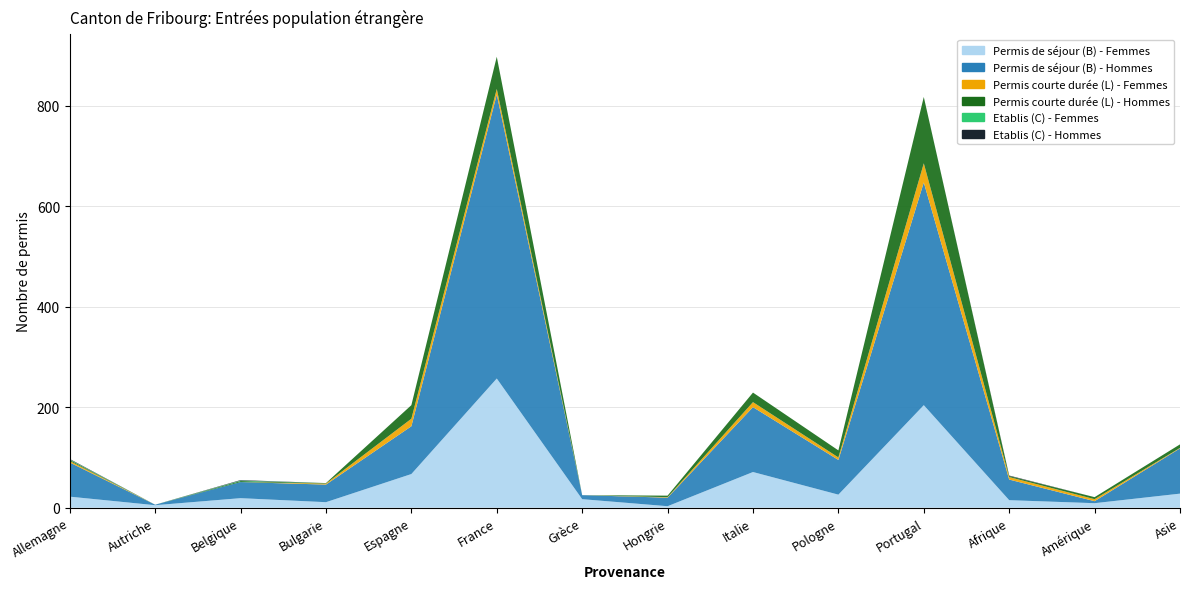

Reading left to right, transcribe all the data shown in this chart.

Permis de séjour (B) - Femmes: 22	5	19	11	67	257	17	3	71	26	204	15	9	28
Permis de séjour (B) - Hommes: 68	1	32	35	95	565	8	17	129	69	443	41	4	90
Permis courte durée (L) - Femmes: 3	0	0	2	15	11	0	1	10	5	38	5	4	1
Permis courte durée (L) - Hommes: 2	0	2	1	27	64	0	3	19	14	132	2	4	7
Etablis (C) - Femmes: 1	0	1	0	0	0	0	0	0	0	0	0	0	0
Etablis (C) - Hommes: 1	0	1	0	0	0	0	0	0	0	0	1	0	0